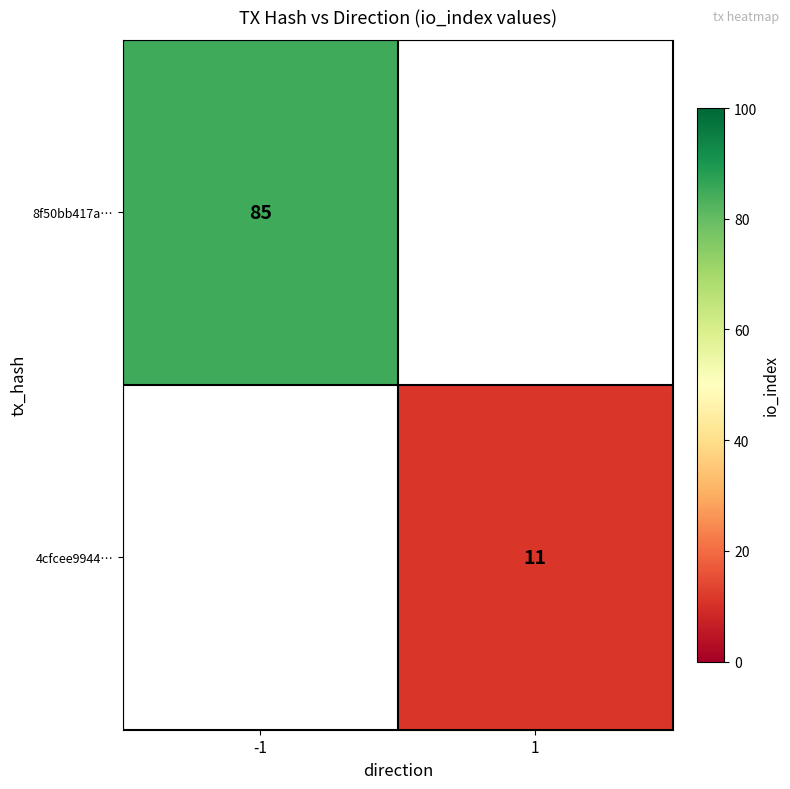

Is it true that 4cfcee9944… equals 11 at 1?

True